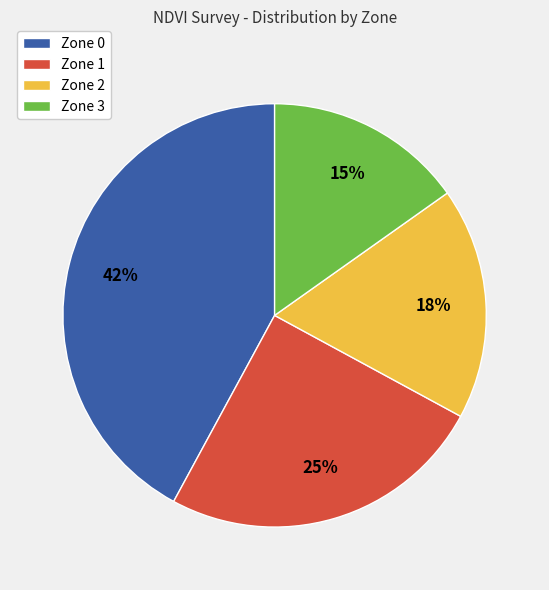

The Zone 3 slice represents 15% of the pie. True or false?

True